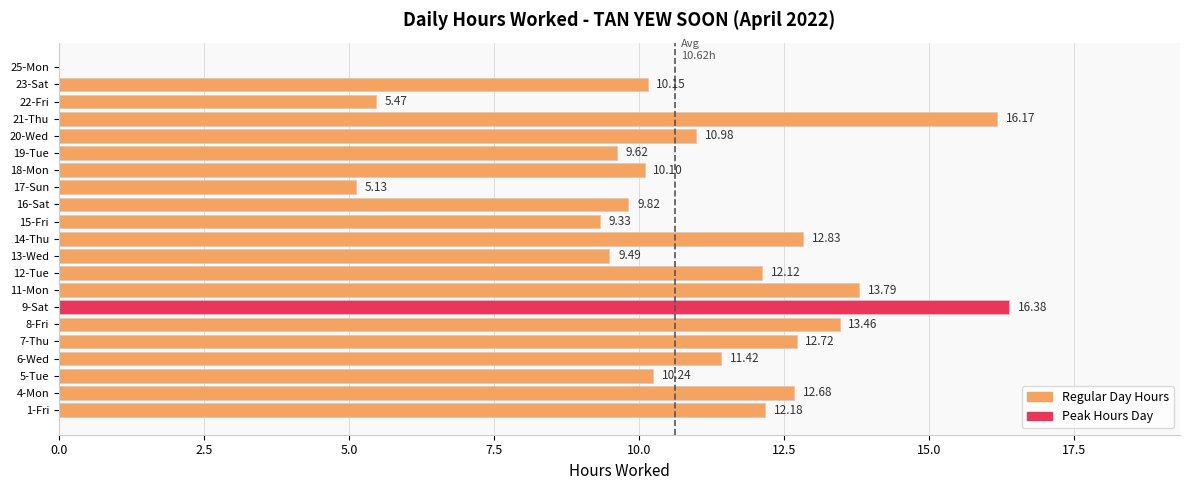

What is the change in value from 6-Wed to 14-Thu?

+1.4